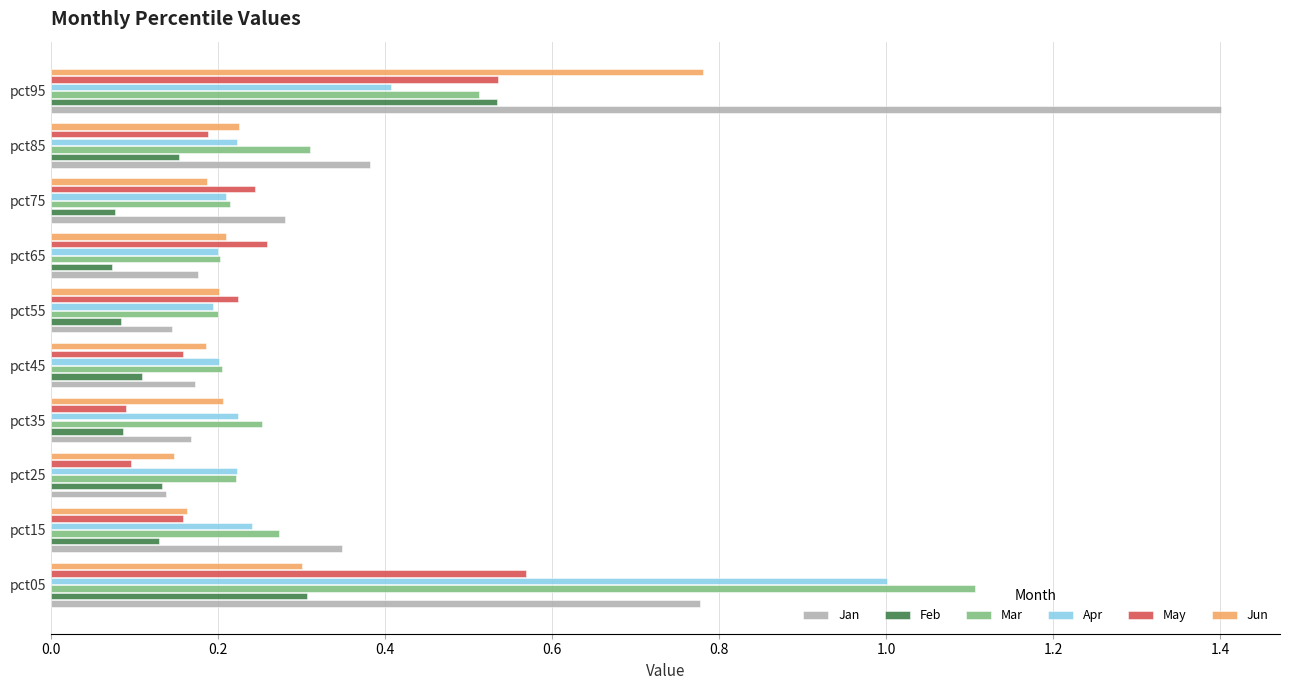

Is the value of Jan at pct35 greater than the value of Jun at pct55?

No